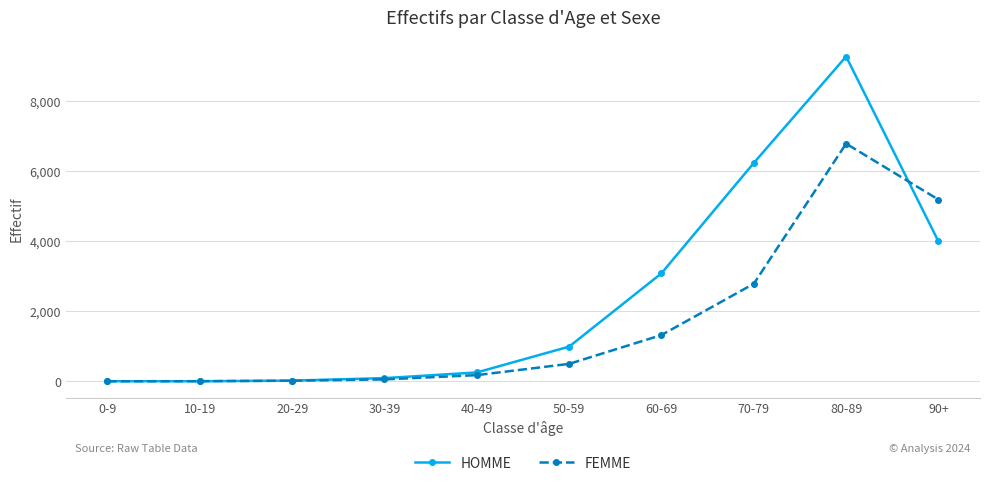

Is this an area chart (filled region under the line)?

No